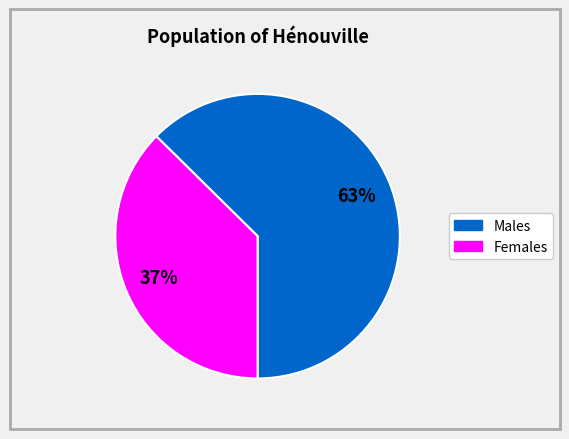

To the nearest percent, what is the average slice percentage?

50%